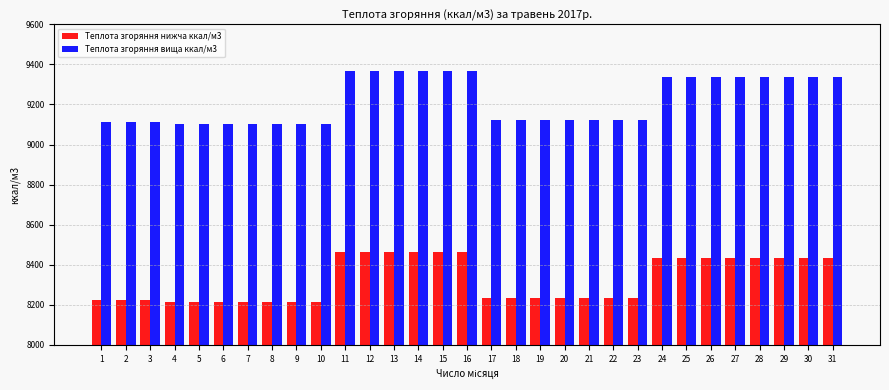

What is the difference between the maximum and minimum values in the Теплота згоряння нижча ккал/м3 series?

247.5